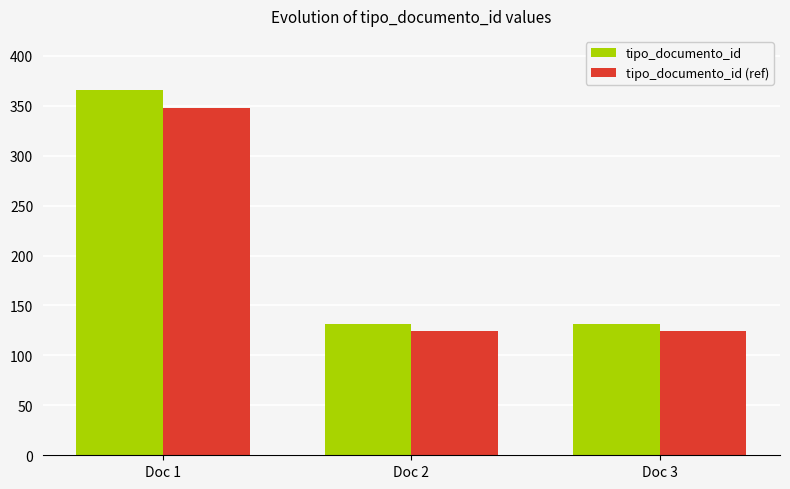

What is the lowest value of the tipo_documento_id series?

131.0